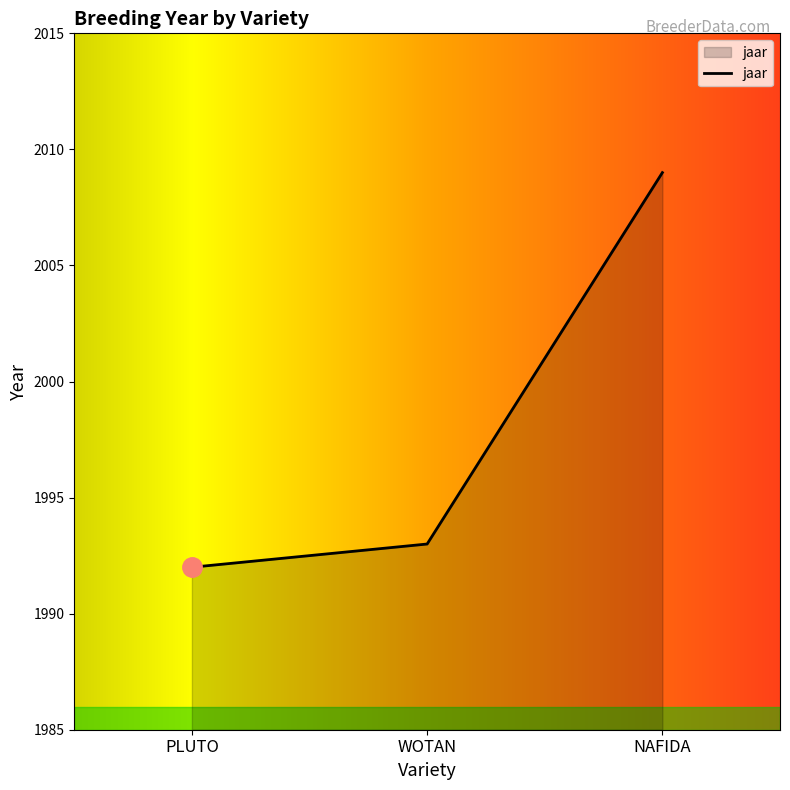

Which has a higher value, PLUTO or NAFIDA?

NAFIDA